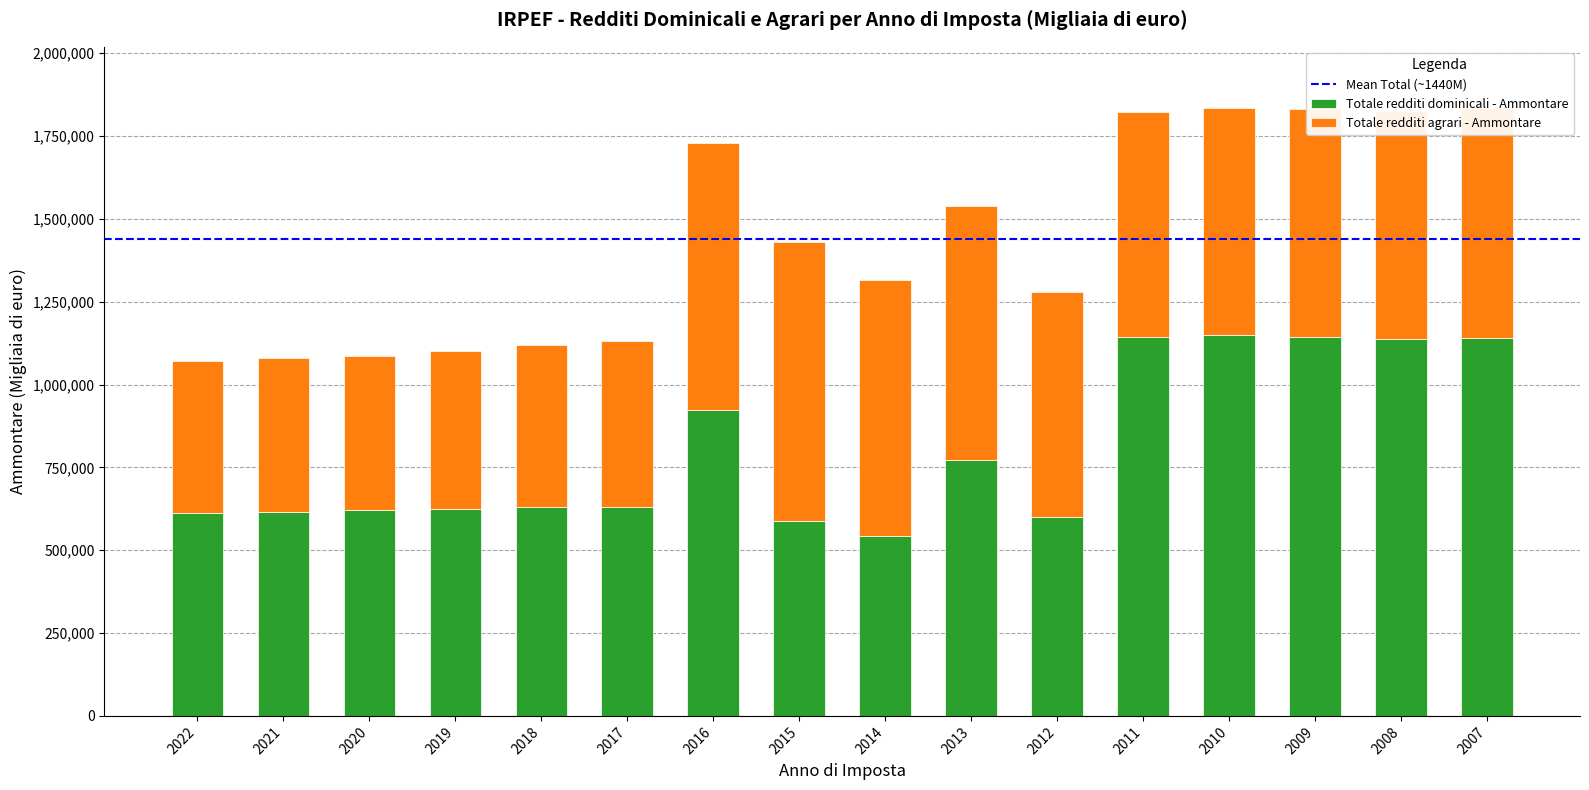

What is the average value of the Totale redditi dominicali - Ammontare series?

804681.5